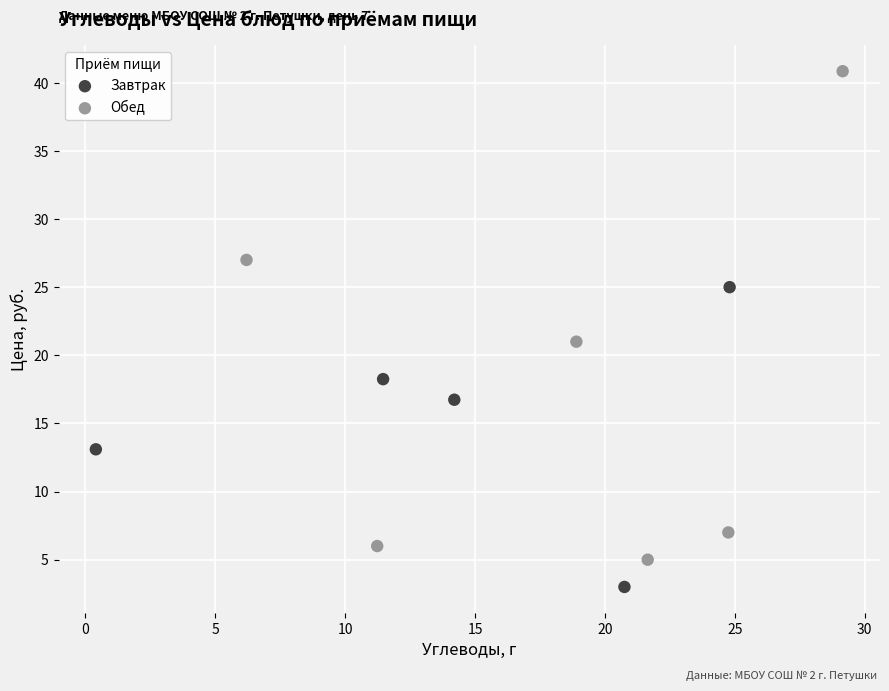

What are all the series names shown in the legend?

Завтрак, Обед